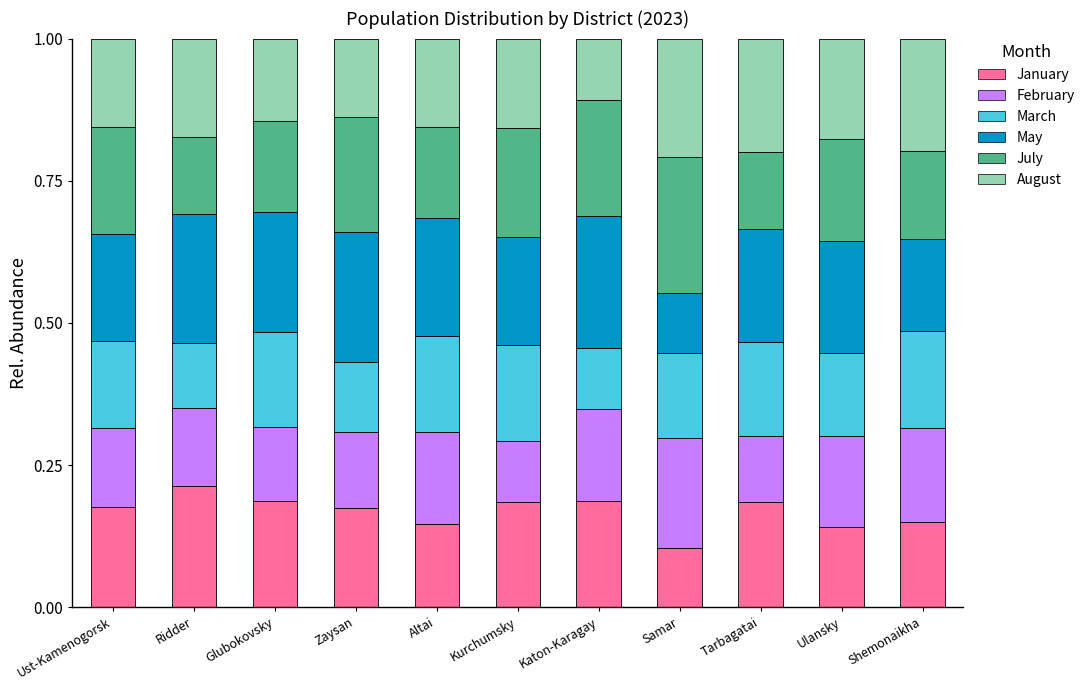

Is it true that January equals 0.1 at Samar?

True